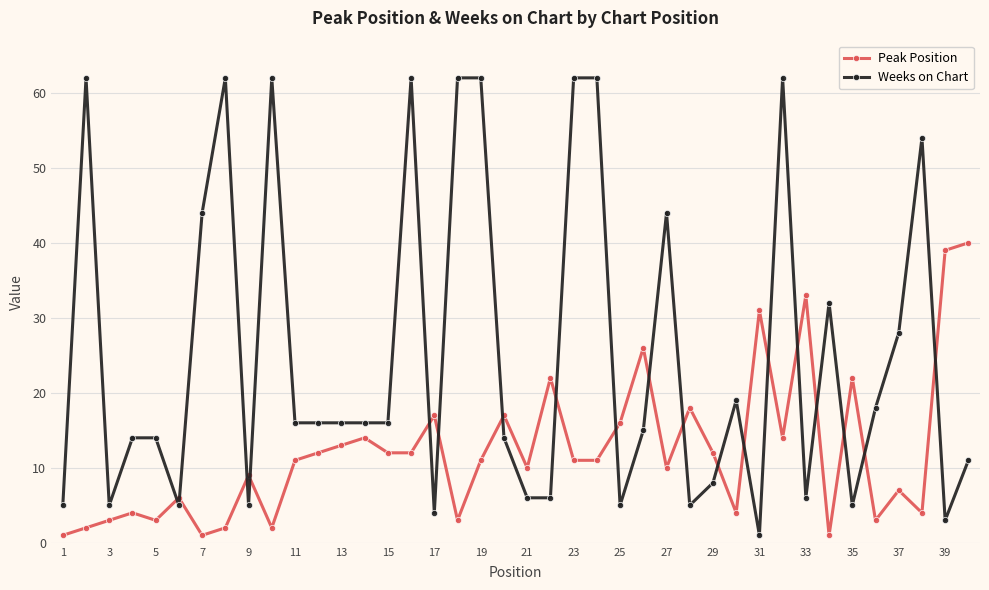

What is the average value of the Weeks on Chart series?

25